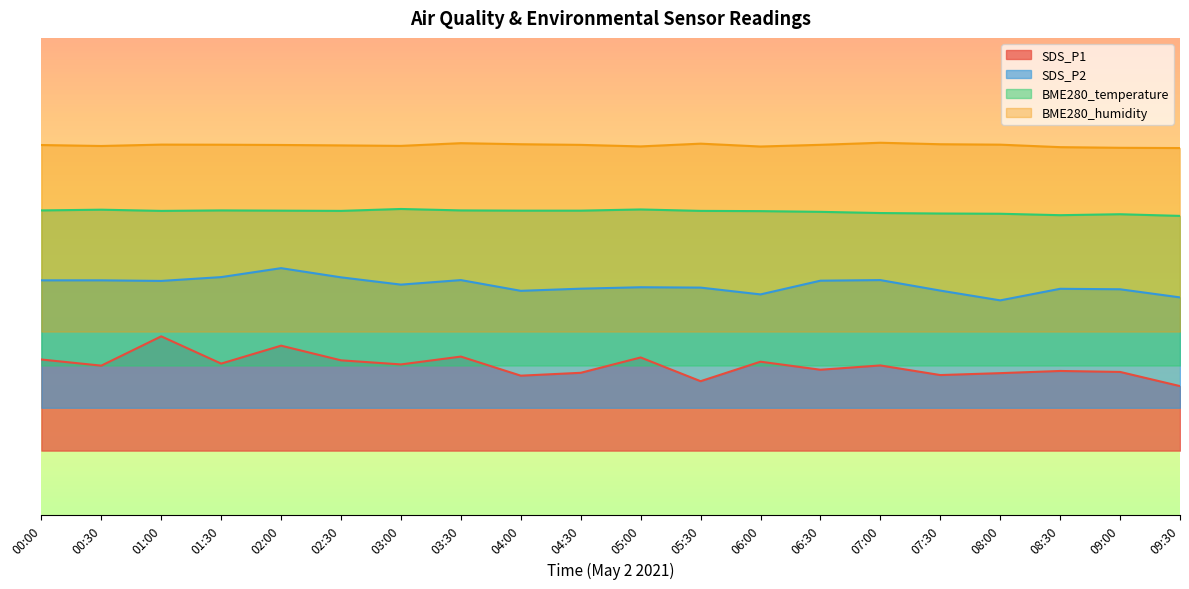

What position from the right is 01:30?

17